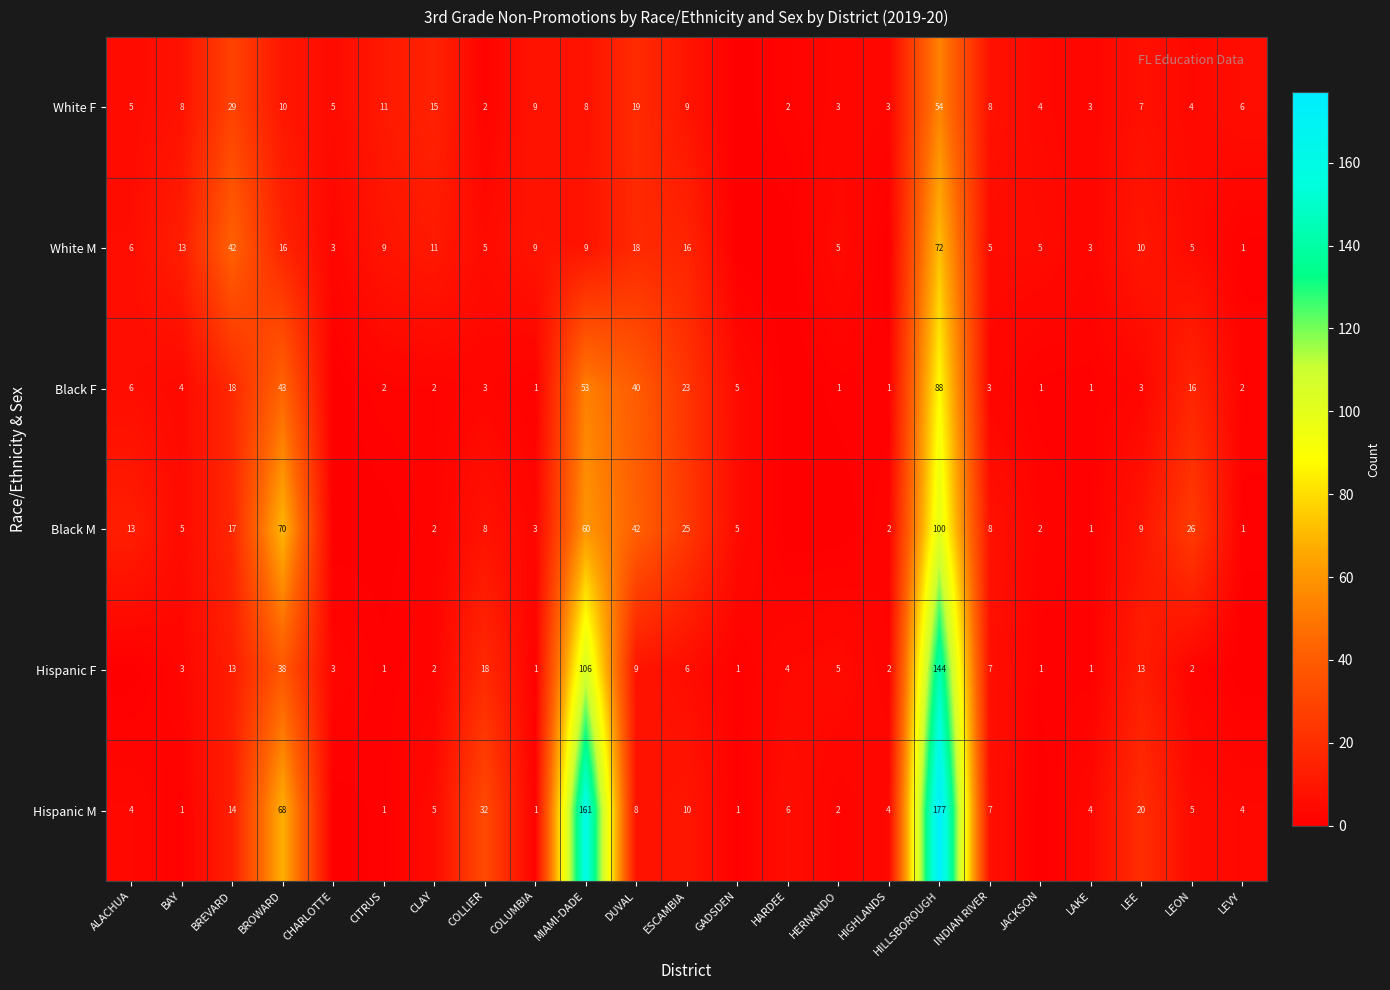

True or false: Hispanic F has a value of 2 at CHARLOTTE.

False